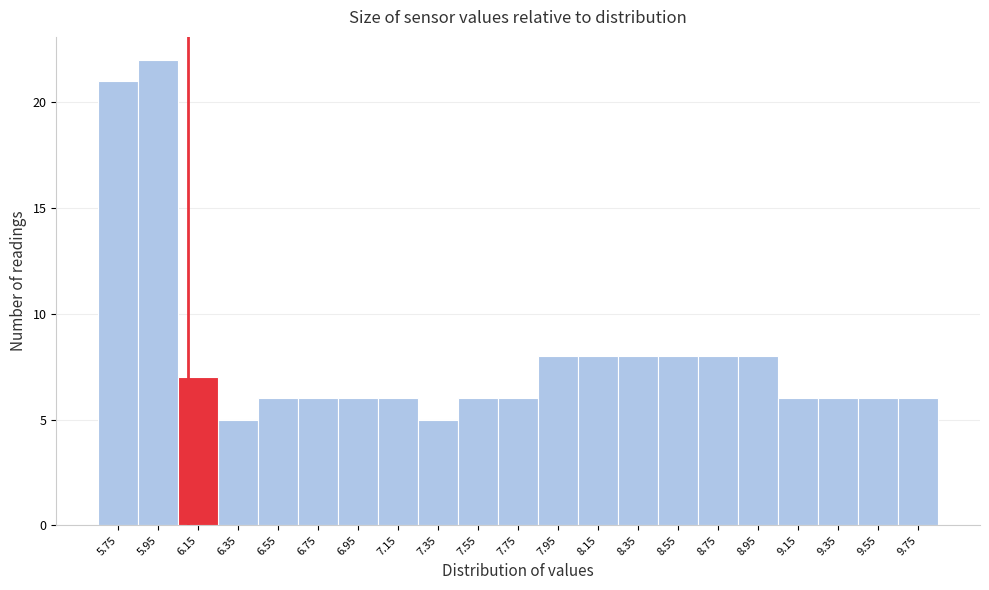

Over which range of the x-axis is the bar tallest?

5.85 to 6.05